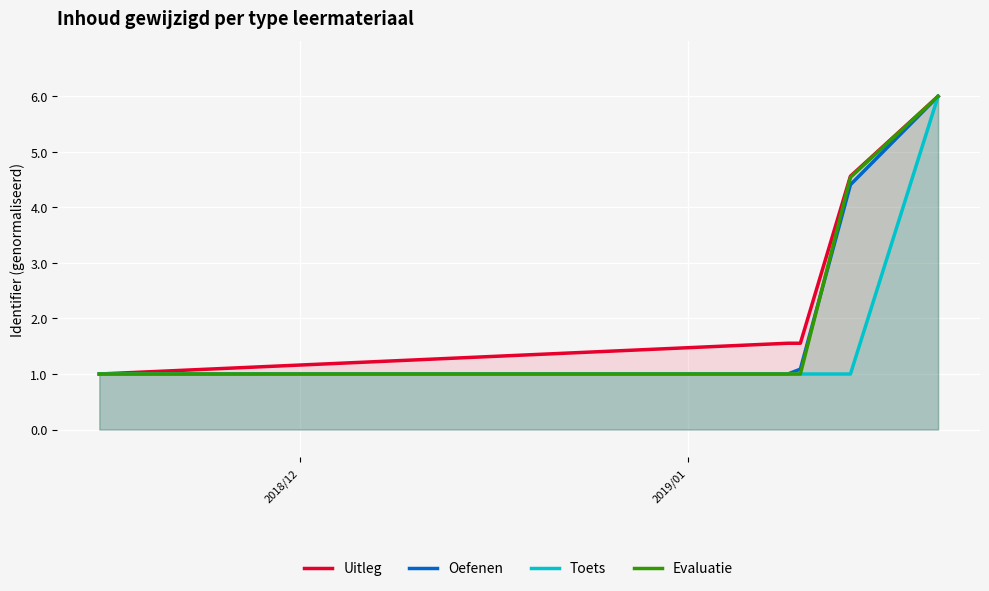

How many lines are shown in the chart?

4